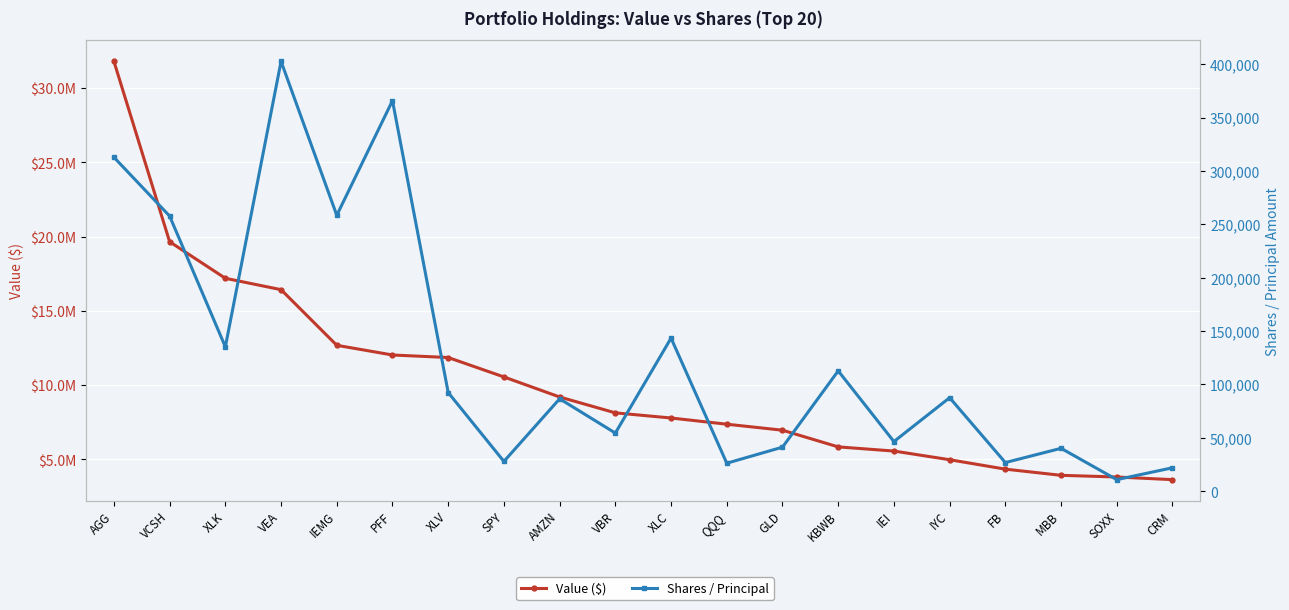

What is the label of the 9th point from the left?

AMZN